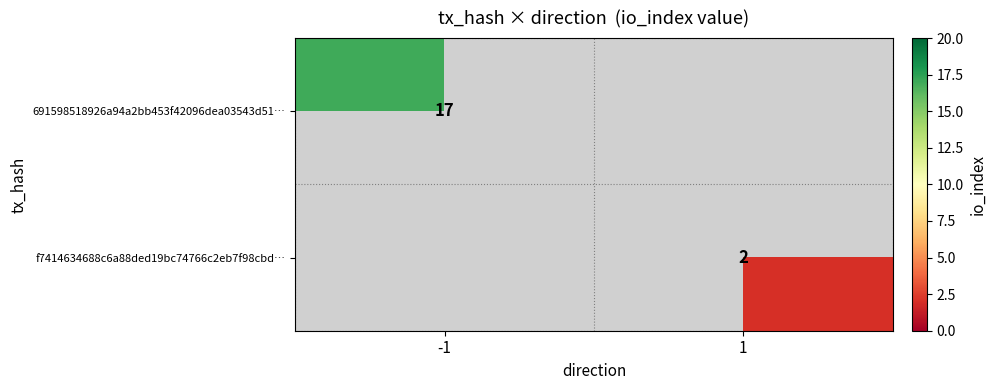

What is the greatest value displayed?

17.0